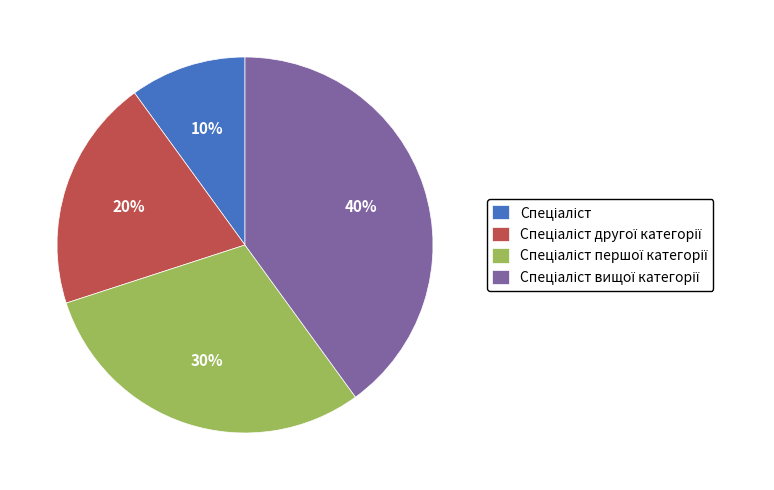

To the nearest percent, what is the difference between the largest and smallest slice percentages?

30%